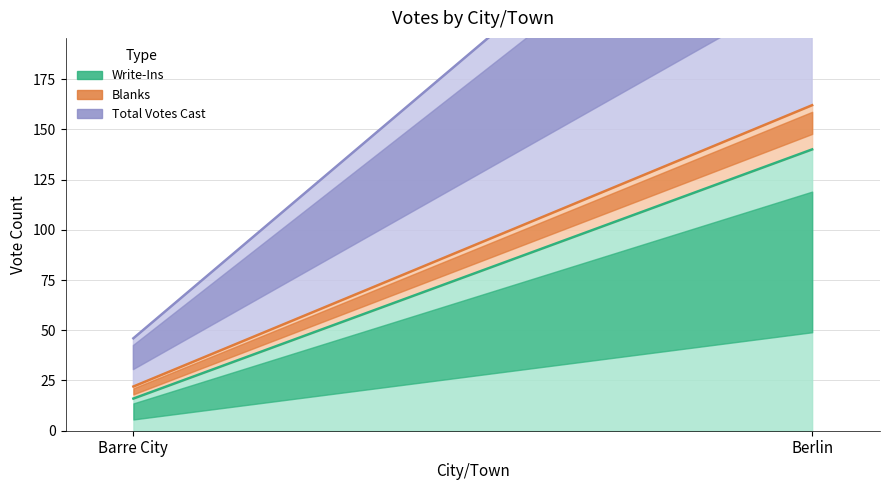

Which series has the largest total across all categories?

Total Votes Cast